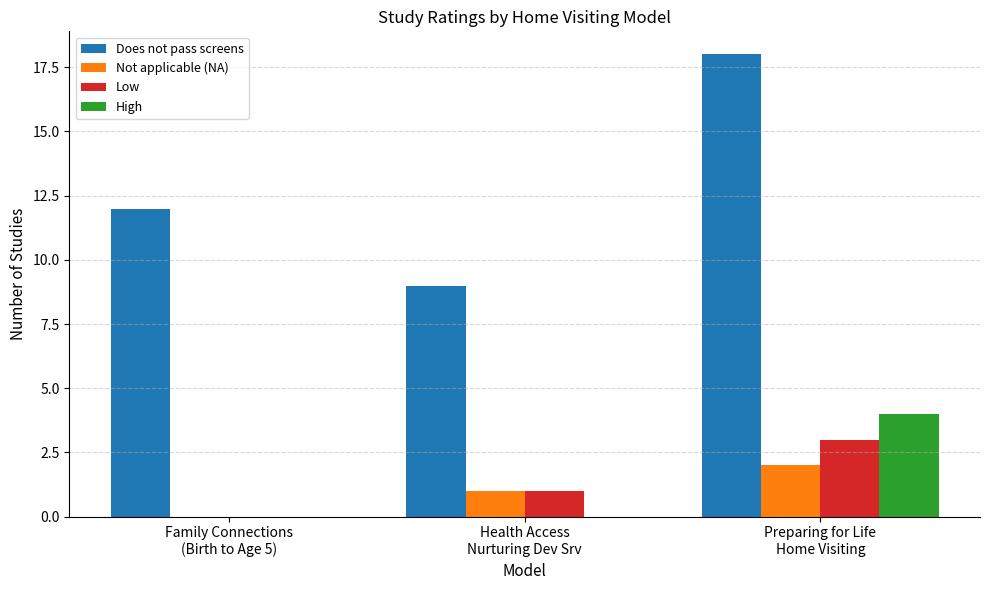

At which category does the chart reach its peak across all series?

Preparing for Life
Home Visiting